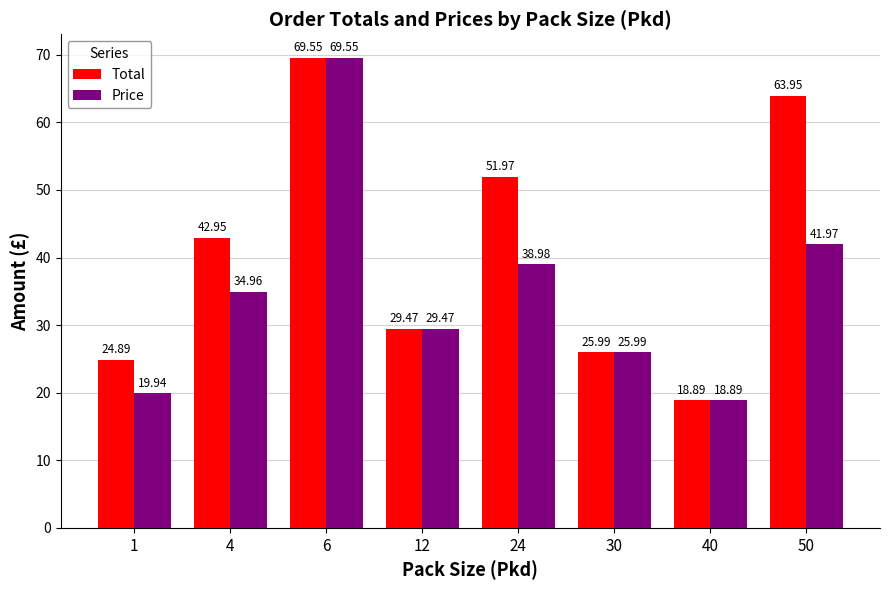

What is the difference between the highest and lowest values at 24?

13.0